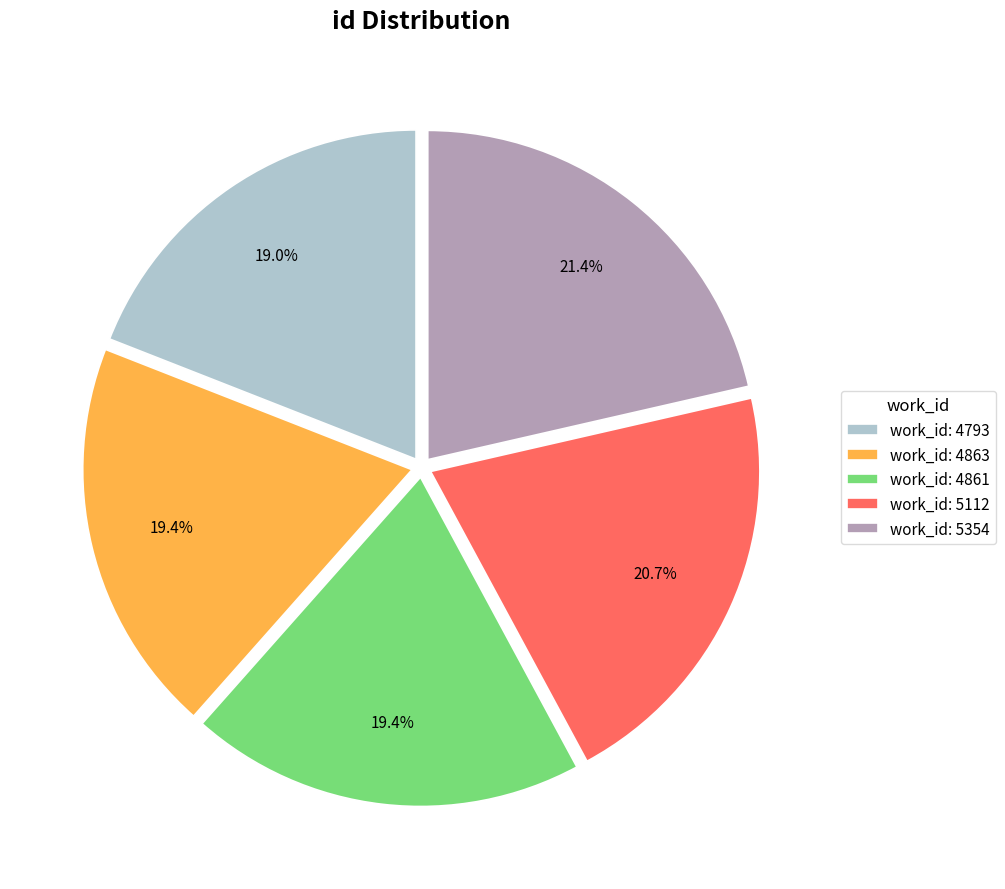

How many segments does this pie chart have?

5